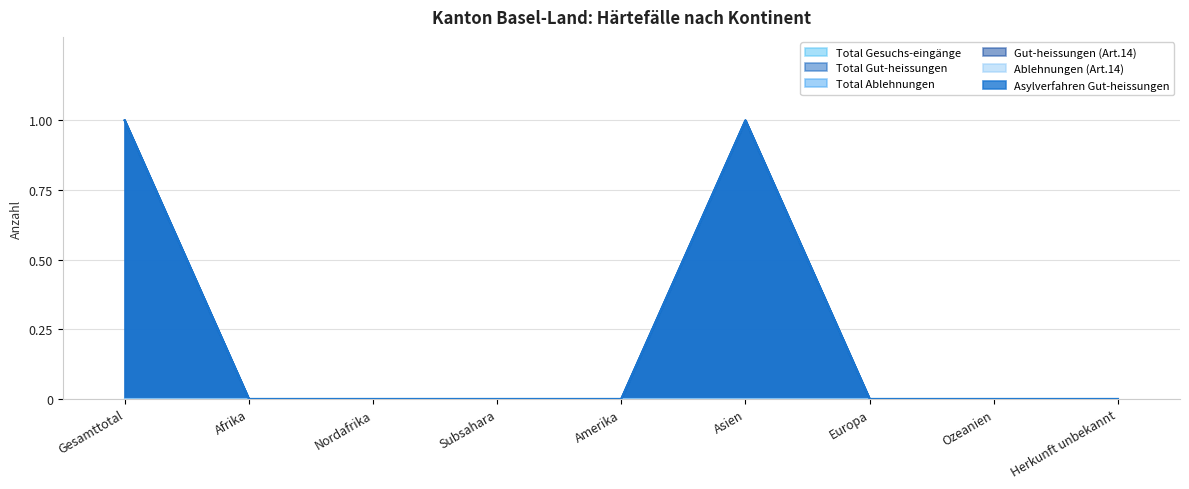

In Asylverfahren Gut-heissungen, how many points are higher than both neighbors (excluding endpoints)?

1